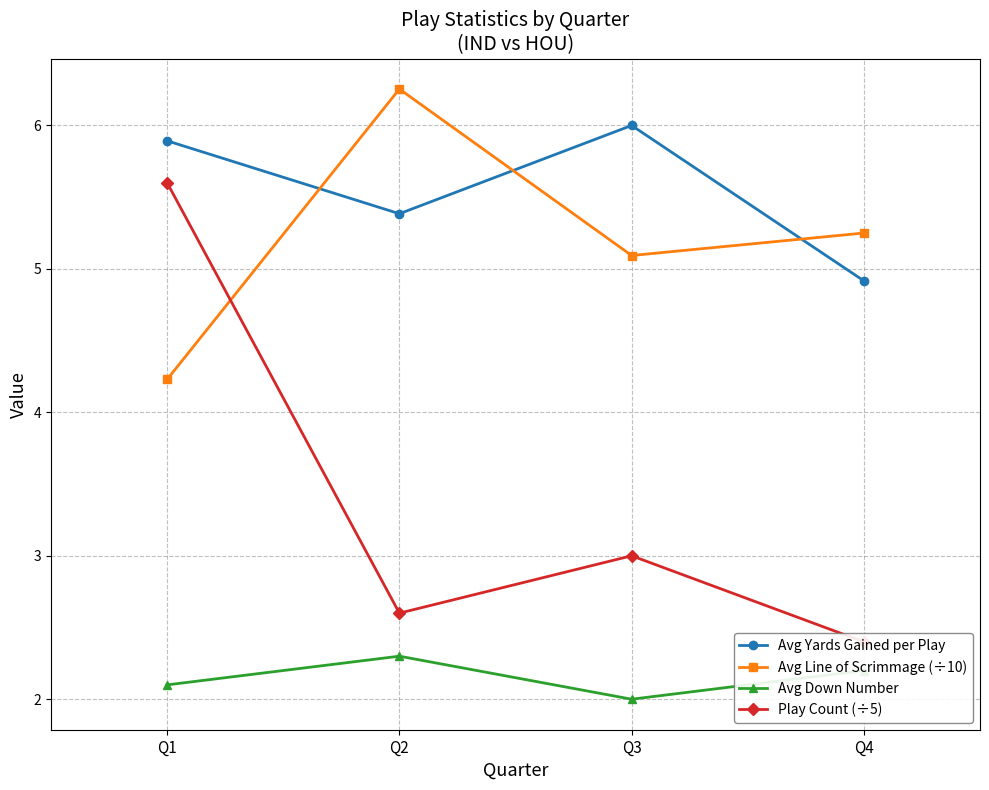

Is the value of Avg Line of Scrimmage (÷10) at Q1 greater than the value of Play Count (÷5) at Q2?

Yes